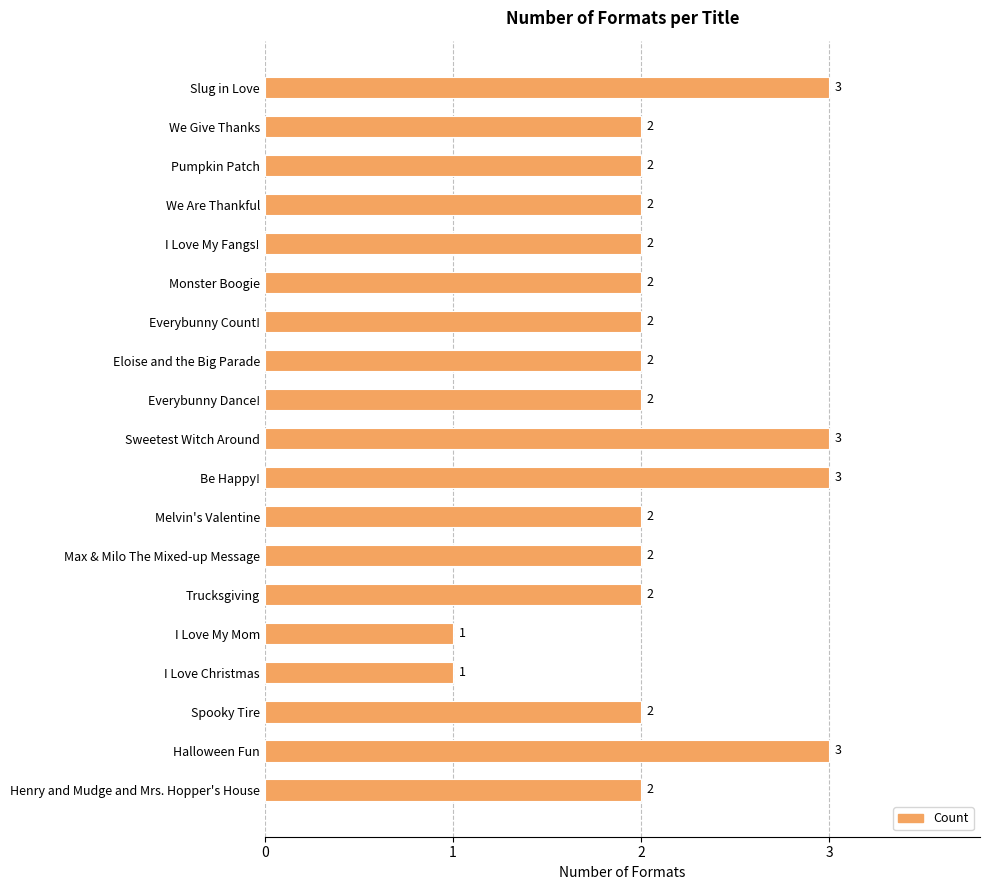

What is the label of the 10th bar from the top?

Sweetest Witch Around